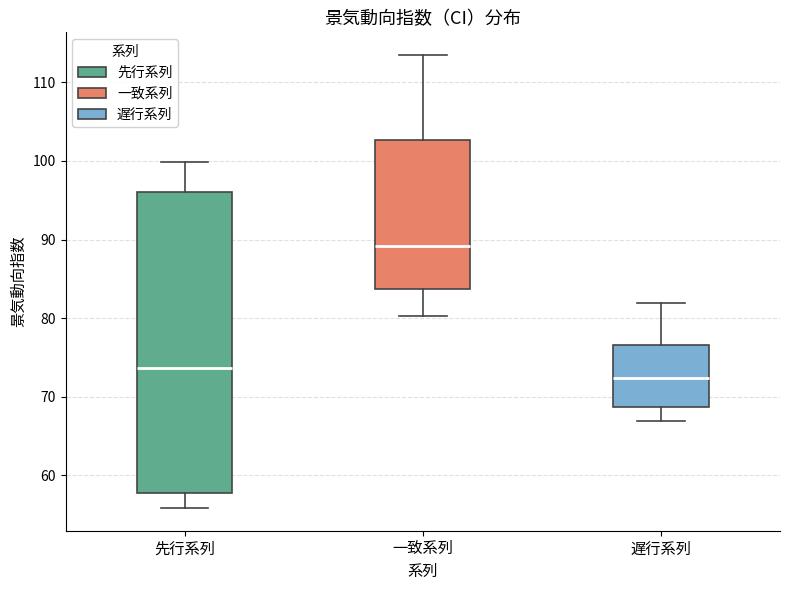

Reading left to right, transcribe this box plot: for each box, give where its median line is, the range the box spans, and where its two whiskers end, as read against the y-axis. The values are not printed on the chart, so give them approximately, as read against the axis.

先行系列: median 74, box 58 to 96, whiskers 56 to 100
一致系列: median 89, box 84 to 103, whiskers 80 to 114
遅行系列: median 72, box 69 to 77, whiskers 67 to 82